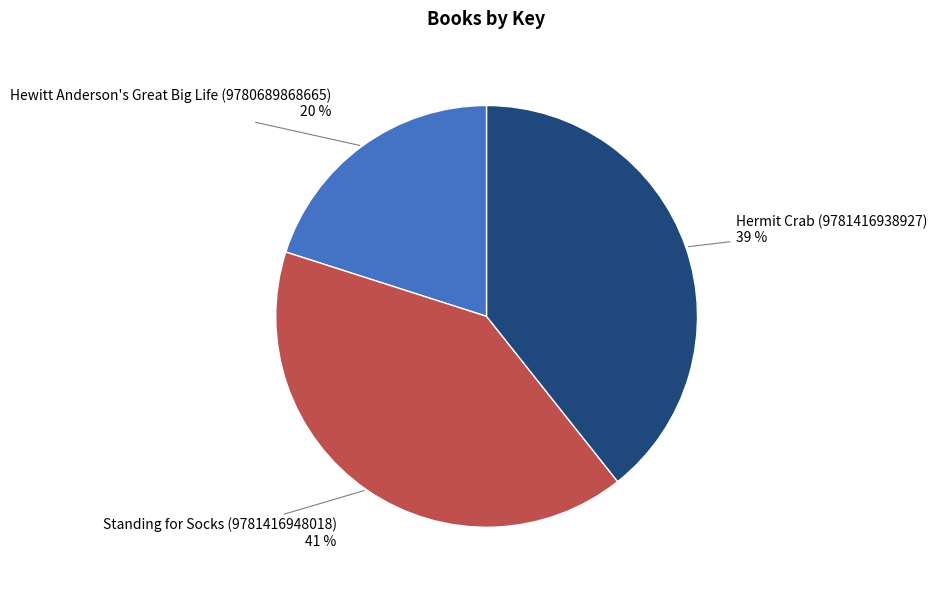

Does any single category account for the majority?

No